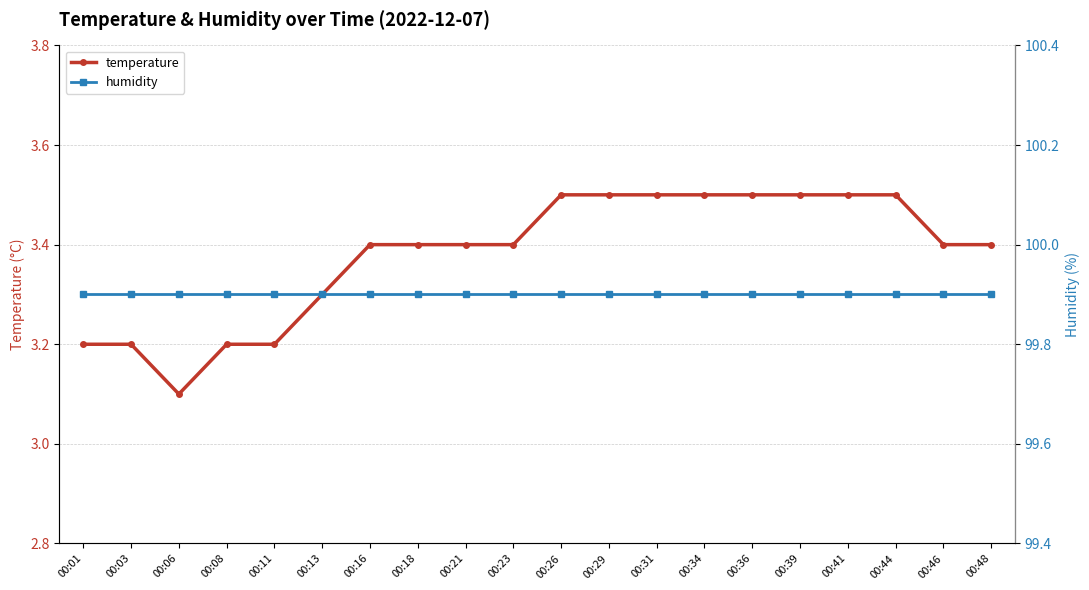

True or false: temperature has a value of 3.2 at 00:03.

True